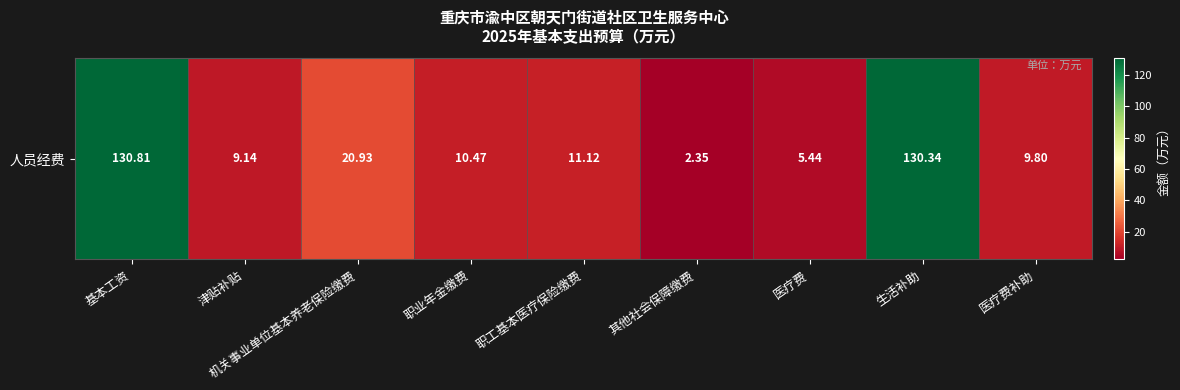

What is the change in value from 津贴补贴 to 机关事业单位基本养老保险缴费?

+11.8